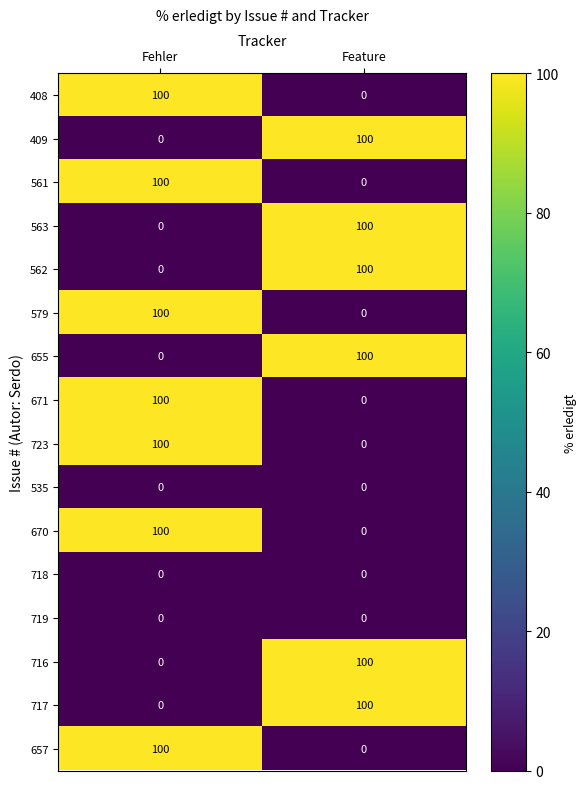

What is the spread (max minus min) of values at Fehler?

100